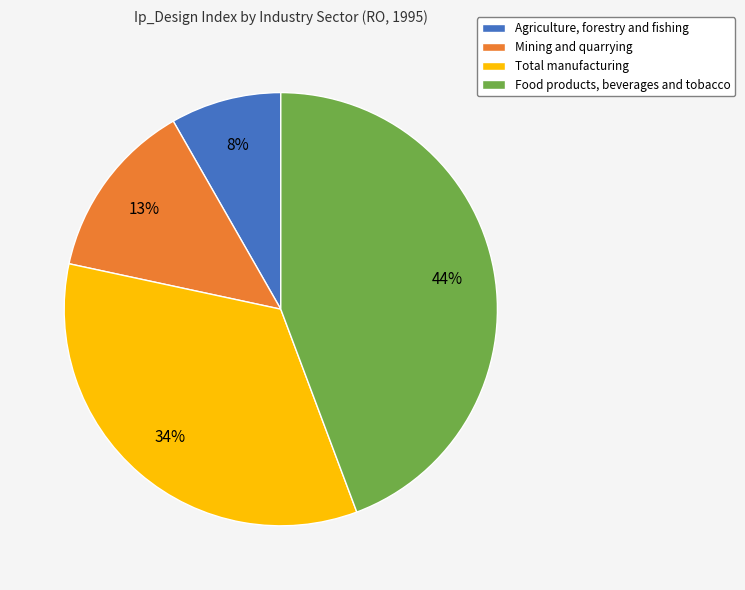

To the nearest percent, what is the difference between the Mining and quarrying and Food products, beverages and tobacco slice percentages?

31%